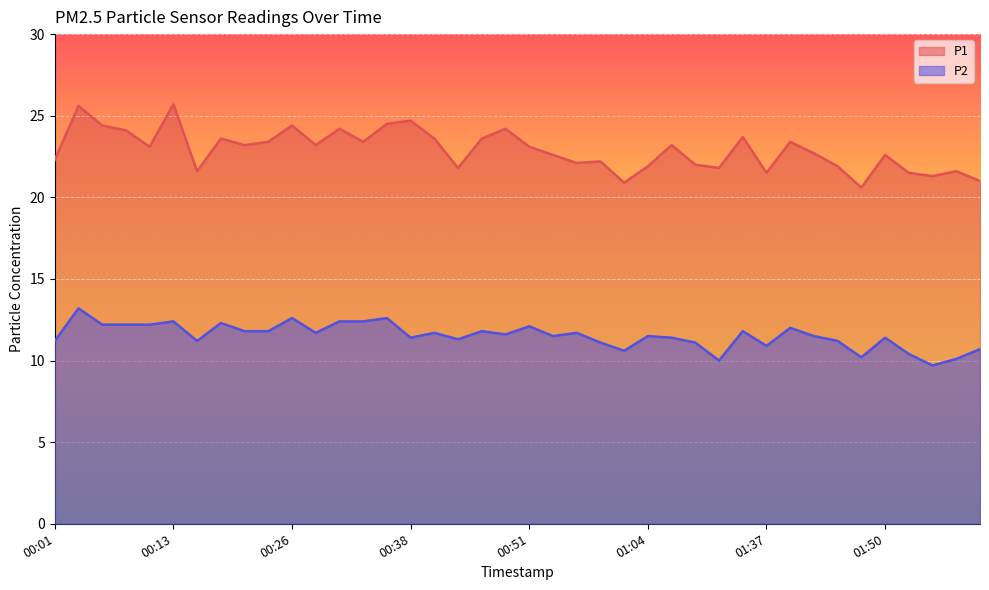

What is the difference between the P2 values at 00:23 and 00:48?

0.2